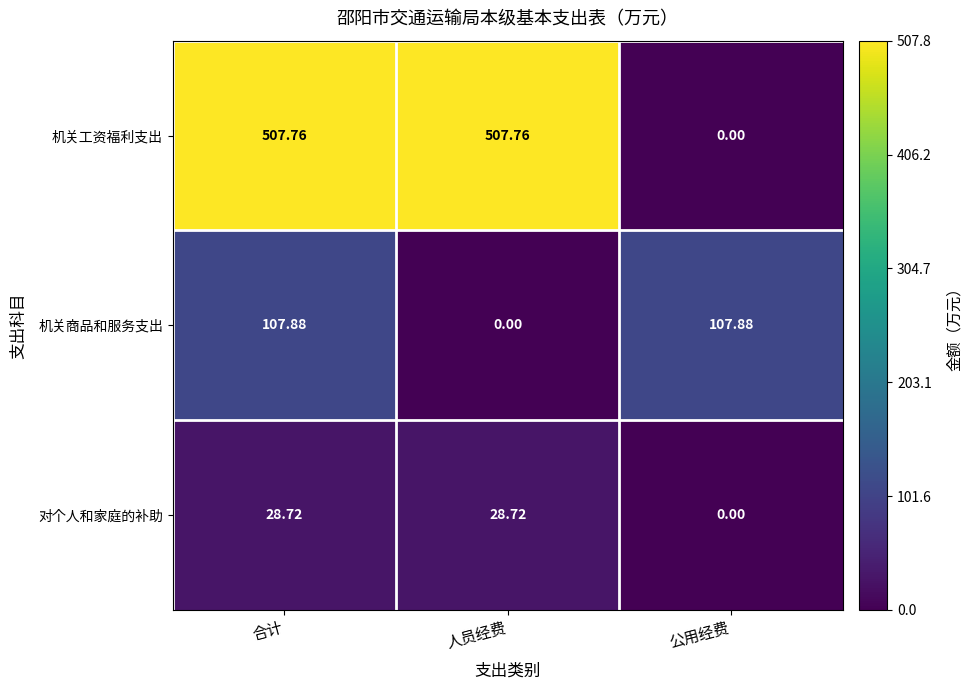

What is the spread (max minus min) of values at 合计?

479.0